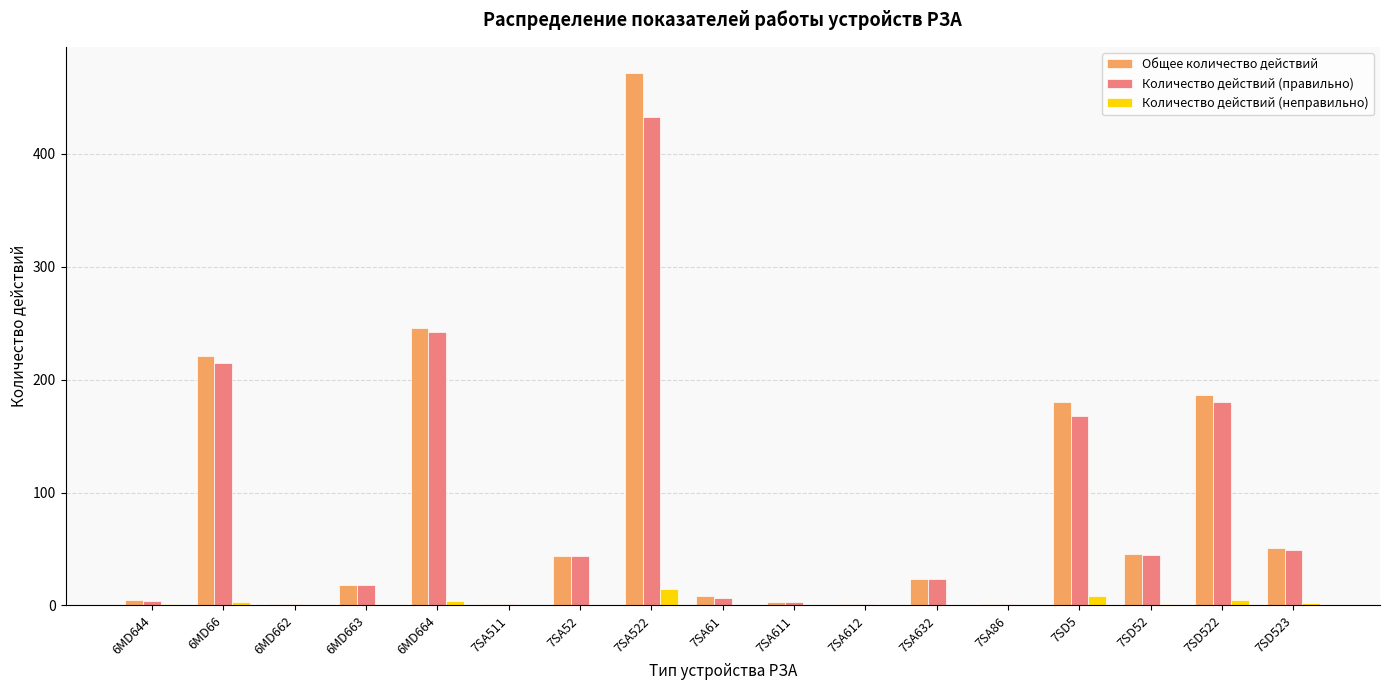

At which category is the sum across all series the highest?

7SA522